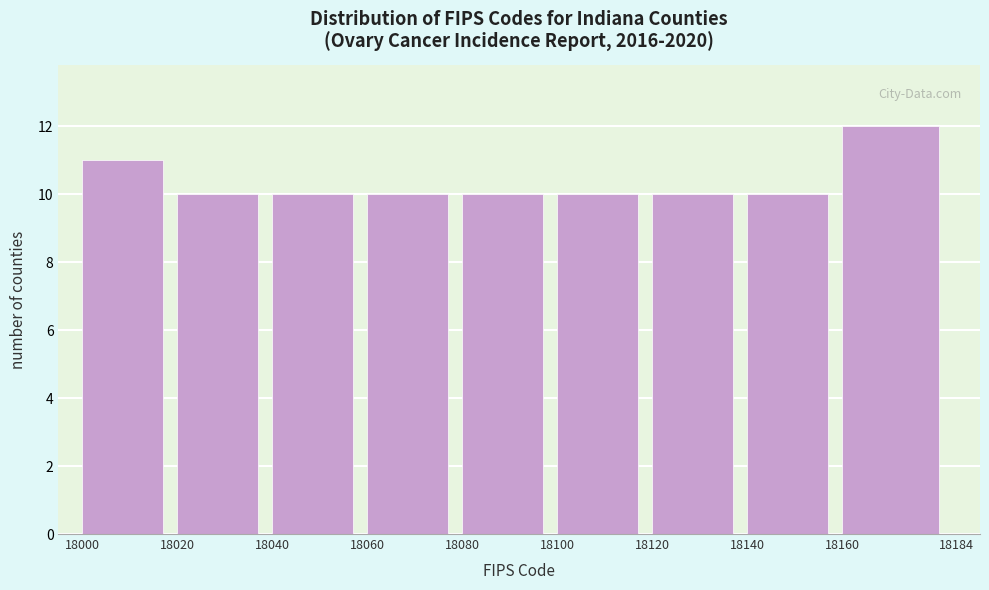

Reading left to right, transcribe this chart: for each bar, give the range it covers on the x-axis and its height. The values are not printed on the chart, so give them approximately, as read against the axis.

18000 to 18020: 11
18020 to 18040: 10
18040 to 18060: 10
18060 to 18080: 10
18080 to 18100: 10
18100 to 18120: 10
18120 to 18140: 10
18140 to 18160: 10
18160 to 18184: 12